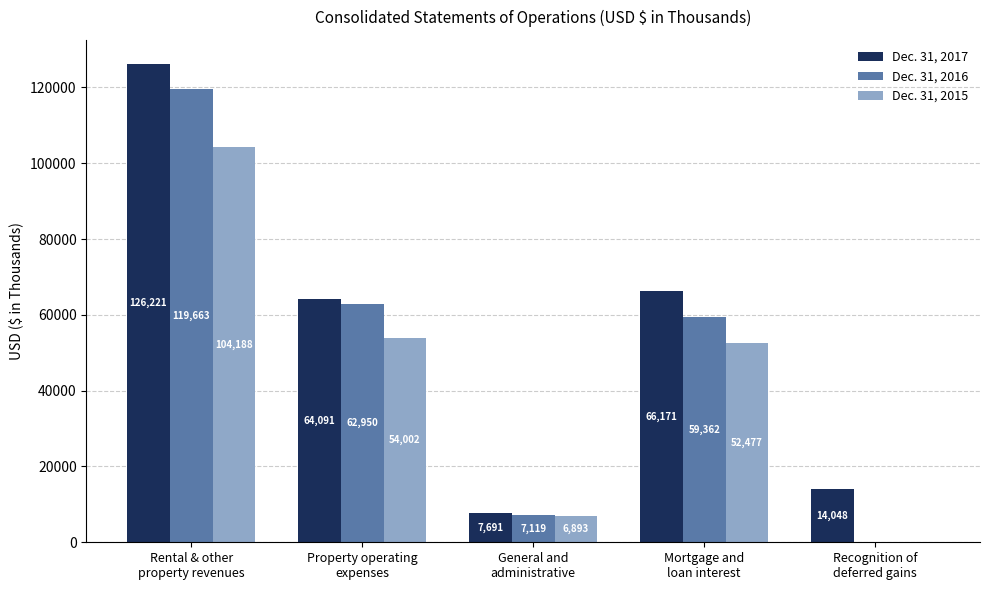

What is the maximum value for Dec. 31, 2016?

119663